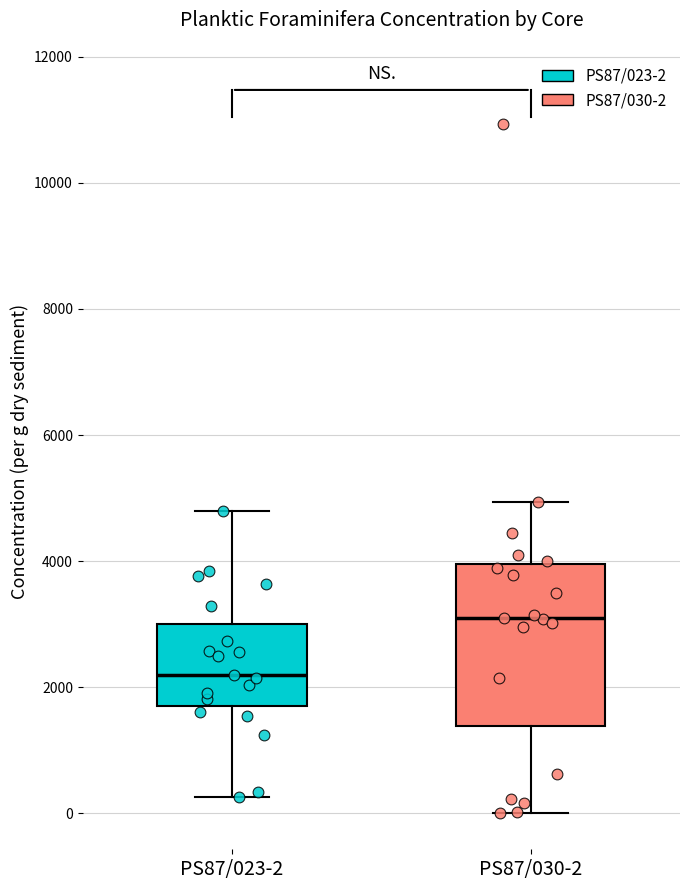

Reading left to right, transcribe this box plot: for each box, give where its median line is, the range the box spans, and where its two whiskers end, as read against the y-axis. The values are not printed on the chart, so give them approximately, as read against the axis.

PS87/023-2: median 2200, box 1800 to 3000, whiskers 200 to 4800
PS87/030-2: median 3000, box 1400 to 4000, whiskers 0 to 5000